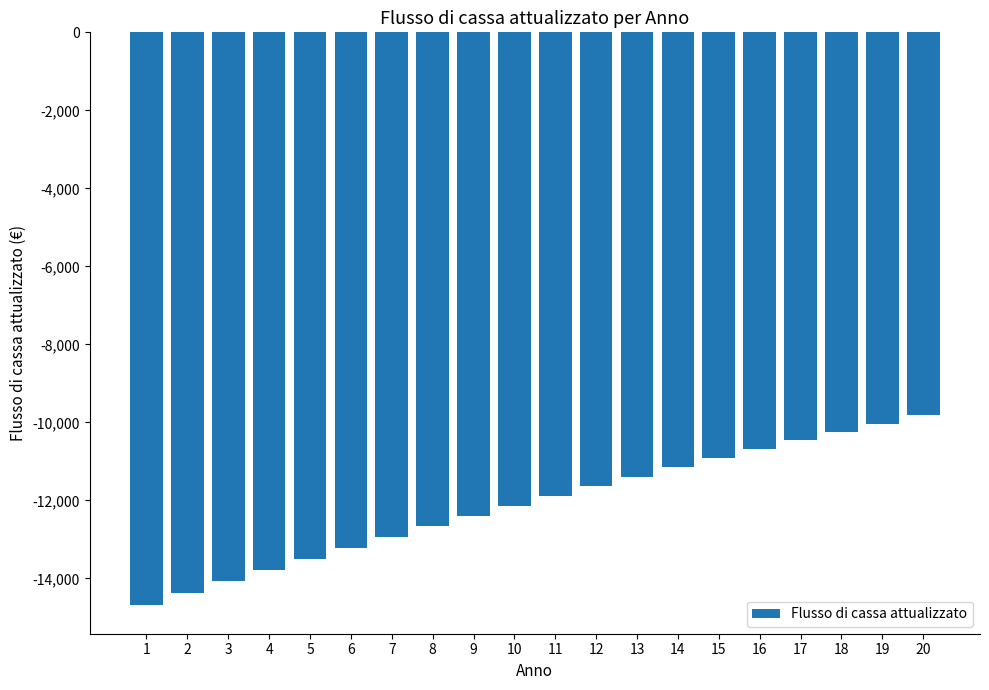

How many bars are there in total?

20